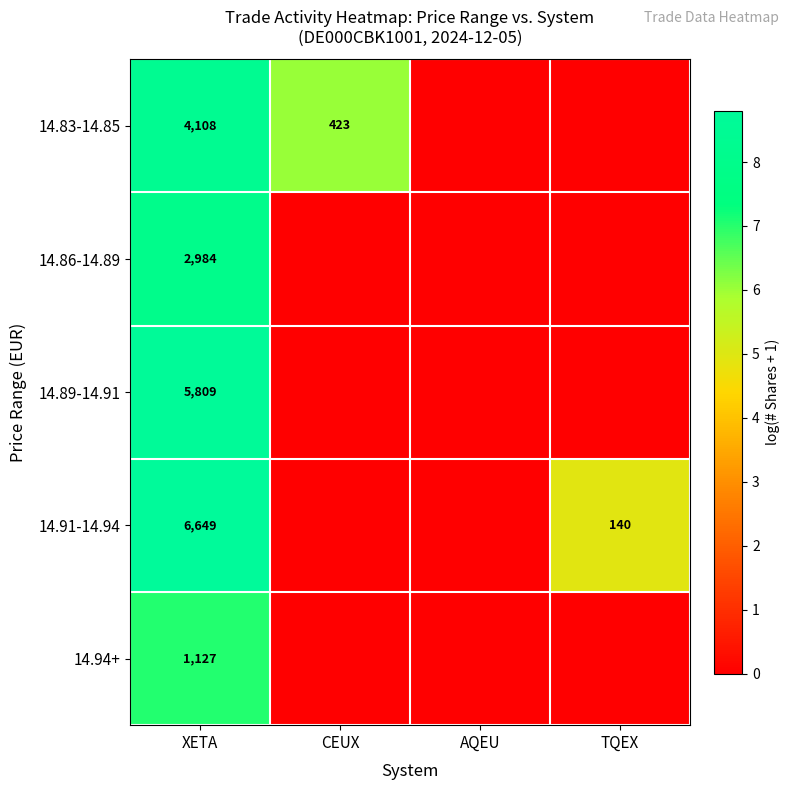

The 14.83-14.85 series shows 1959 at XETA. True or false?

False